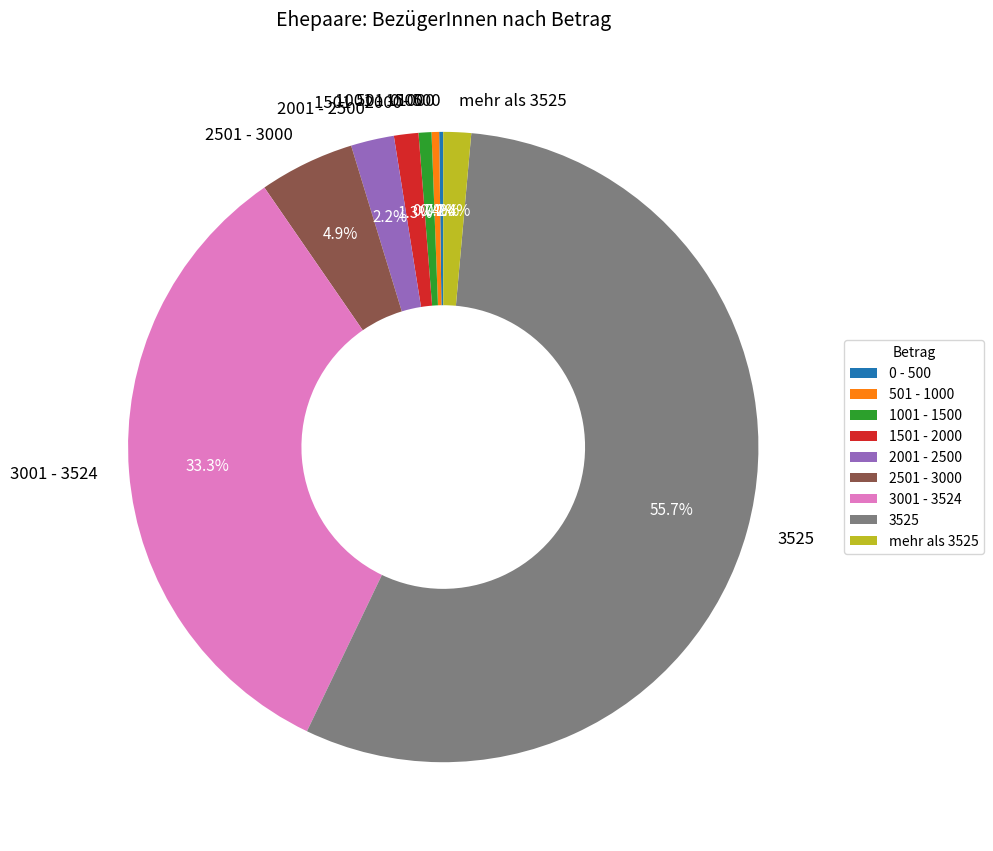

What is the largest slice in the pie chart?

3525